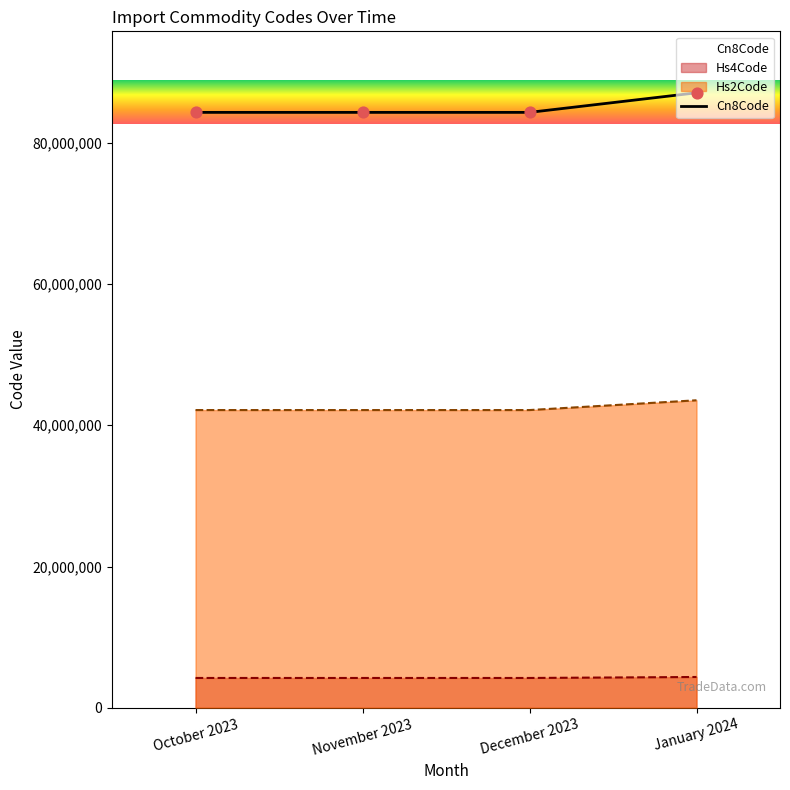

What is the change in value from October 2023 to January 2024?

+2769090